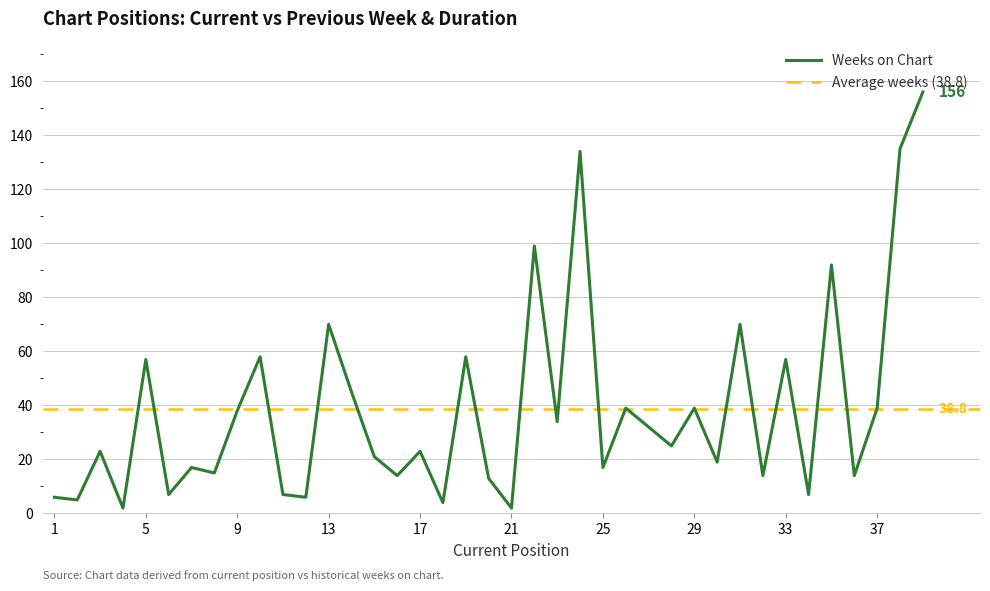

At which label does Weeks on Chart reach its minimum?

4